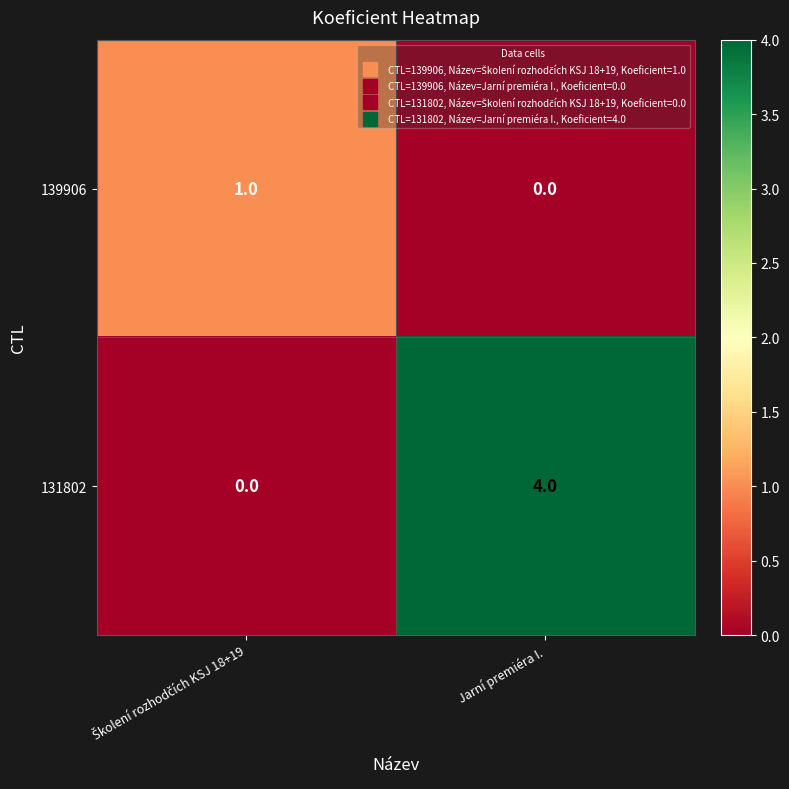

Which series has the largest total across all categories?

131802